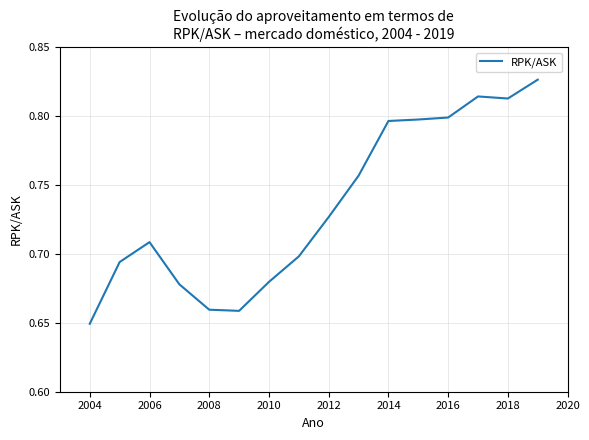

Which has a higher value, 2014 or 2006?

2014